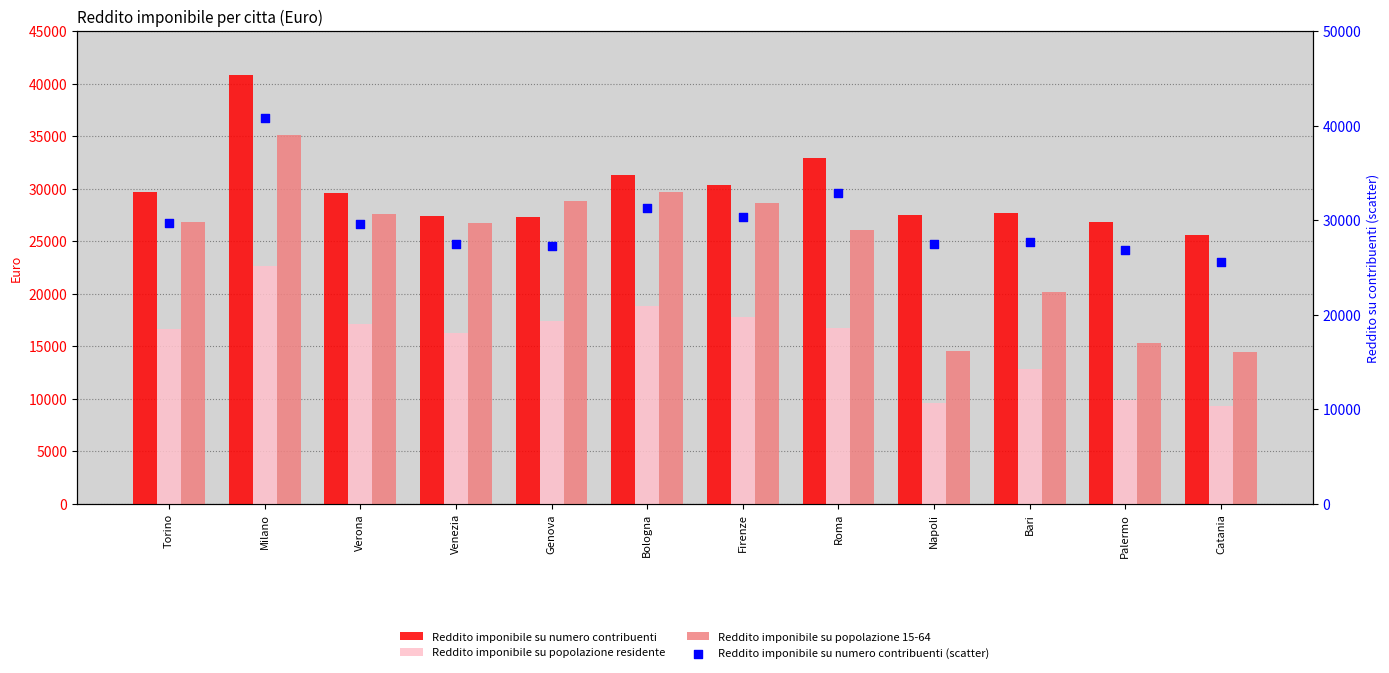

Which series reaches the minimum Y coordinate?

Reddito imponibile su popolazione residente